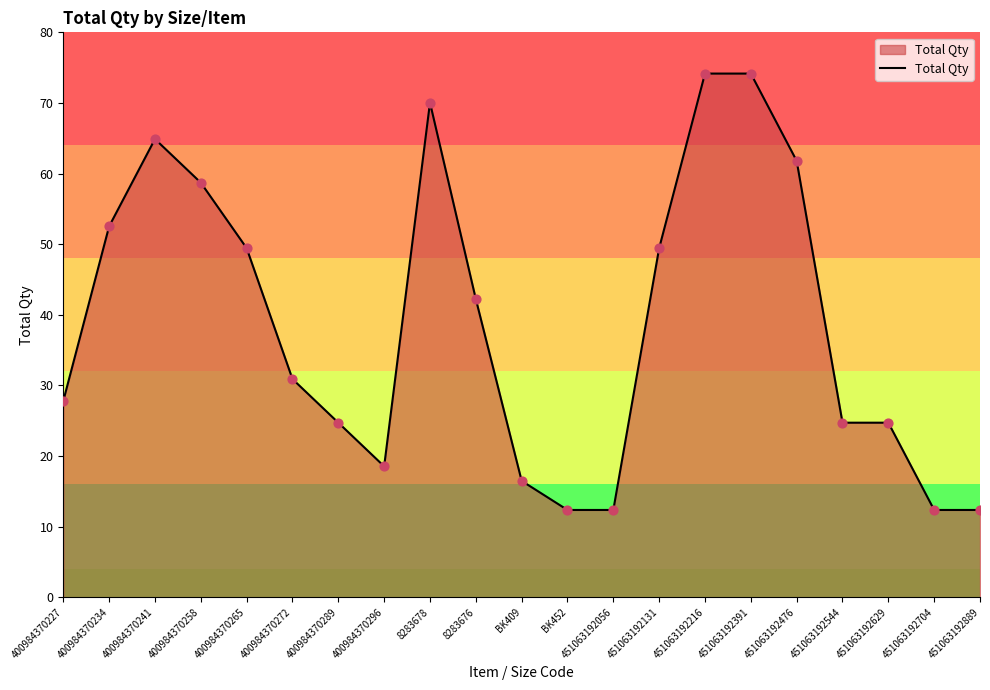

Which has a higher value, 451063192391 or 400984370234?

451063192391